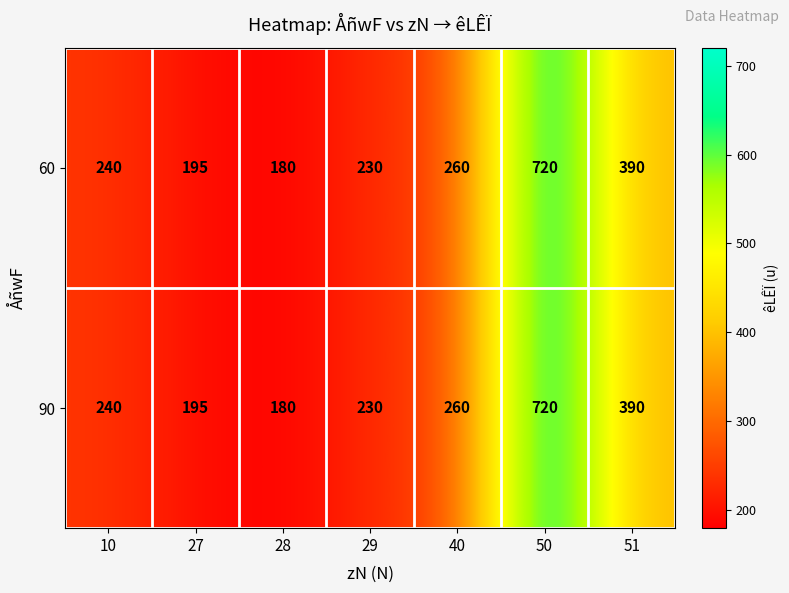

How many categories are shown in the chart?

7